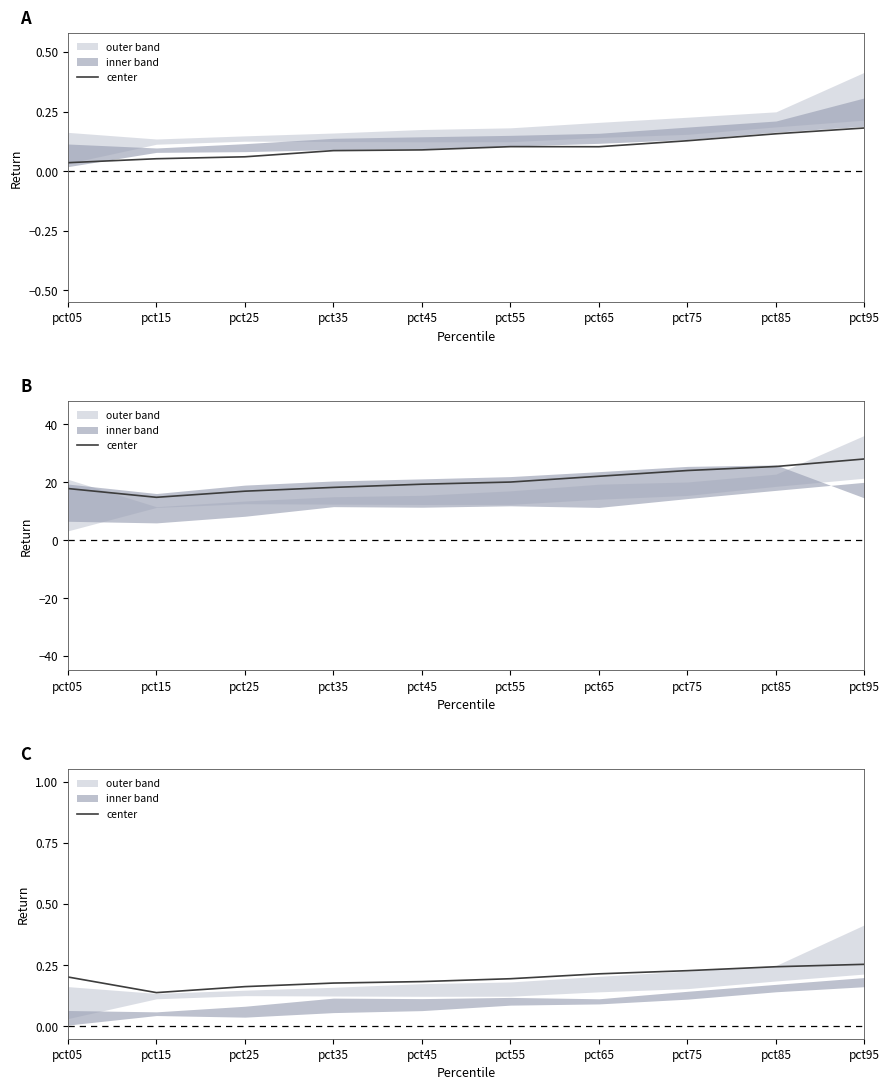

Rank the categories by value from highest to lowest.

pct95, pct85, pct75, pct65, pct05, pct55, pct45, pct35, pct25, pct15